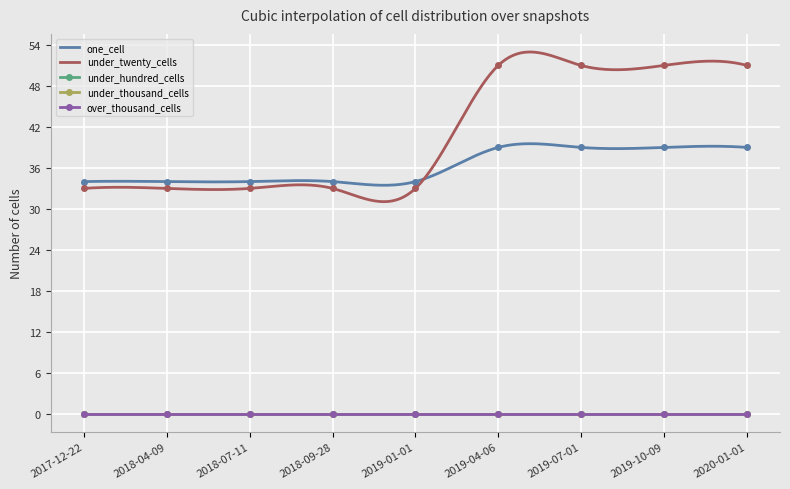

True or false: under_twenty_cells and one_cell intersect in this chart.

True